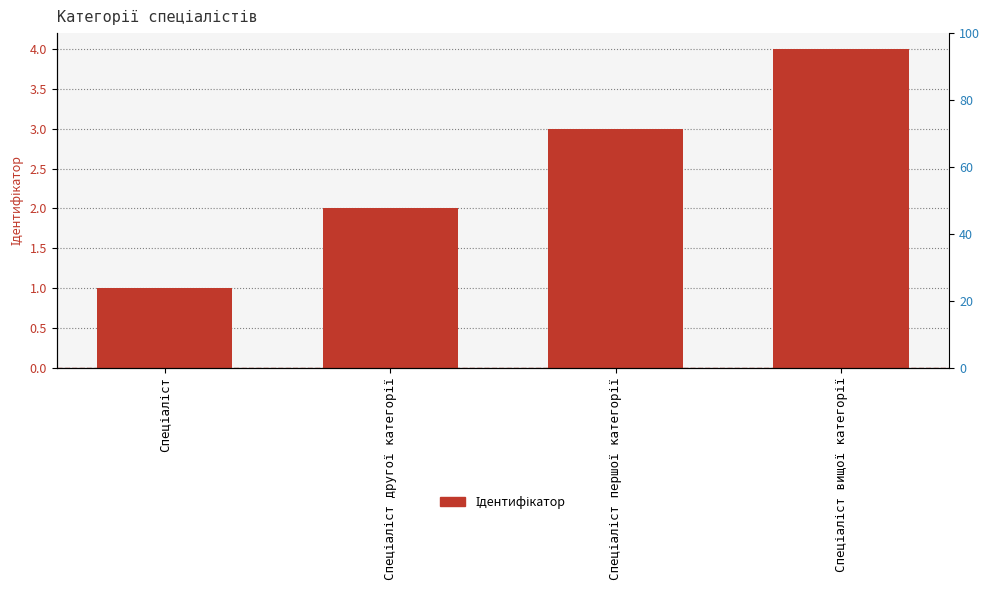

The value at Спеціаліст is 1. True or false?

True